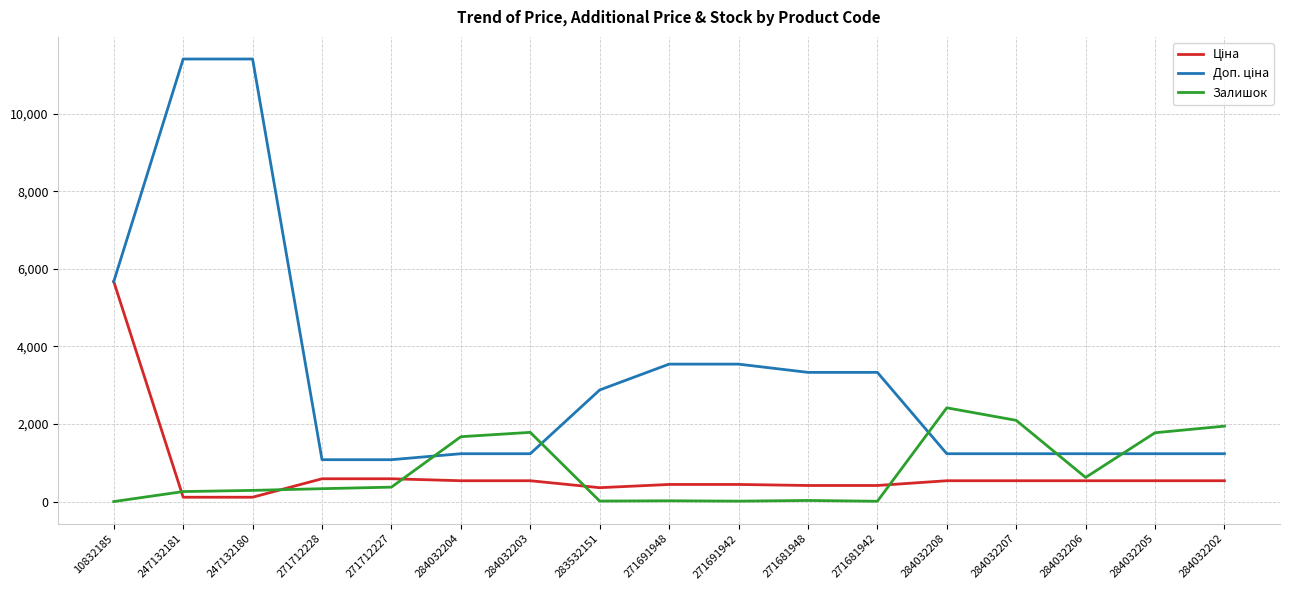

What is the greatest value displayed?

11410.0